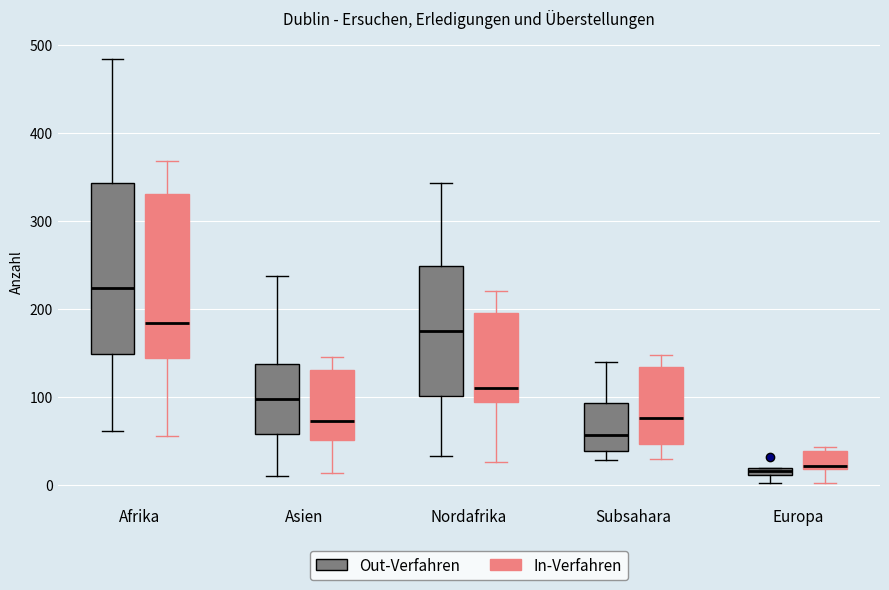

Where is the upper edge of the box for Nordafrika (Out-Verfahren) on the y-axis? The values are not printed on the chart, so give them approximately, as read against the axis.

250